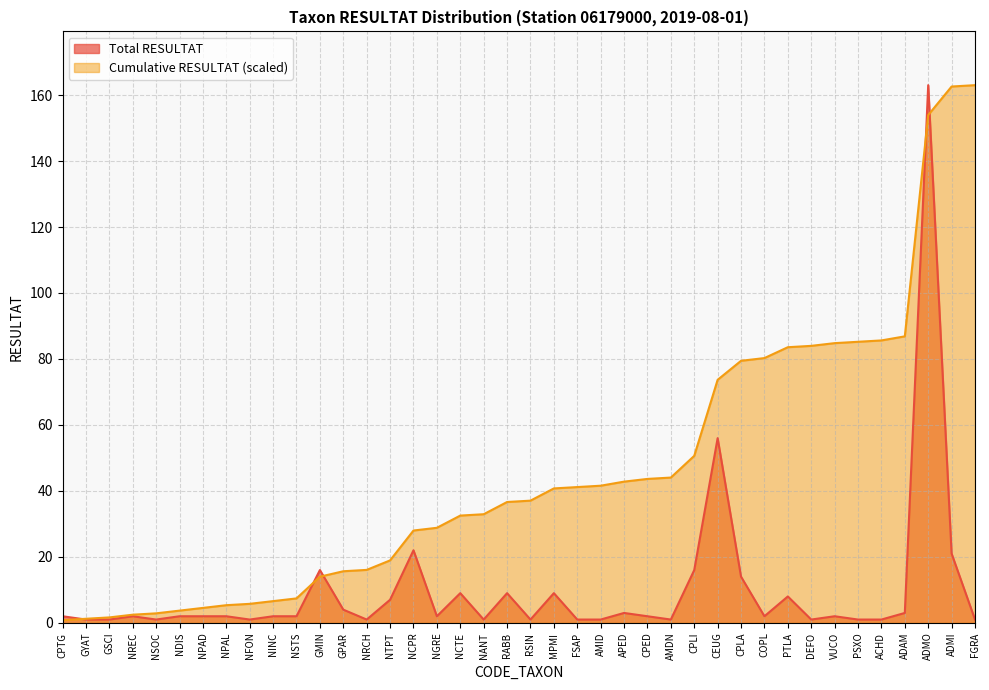

List the series in order of their peak value, highest first.

Total RESULTAT, Cumulative RESULTAT